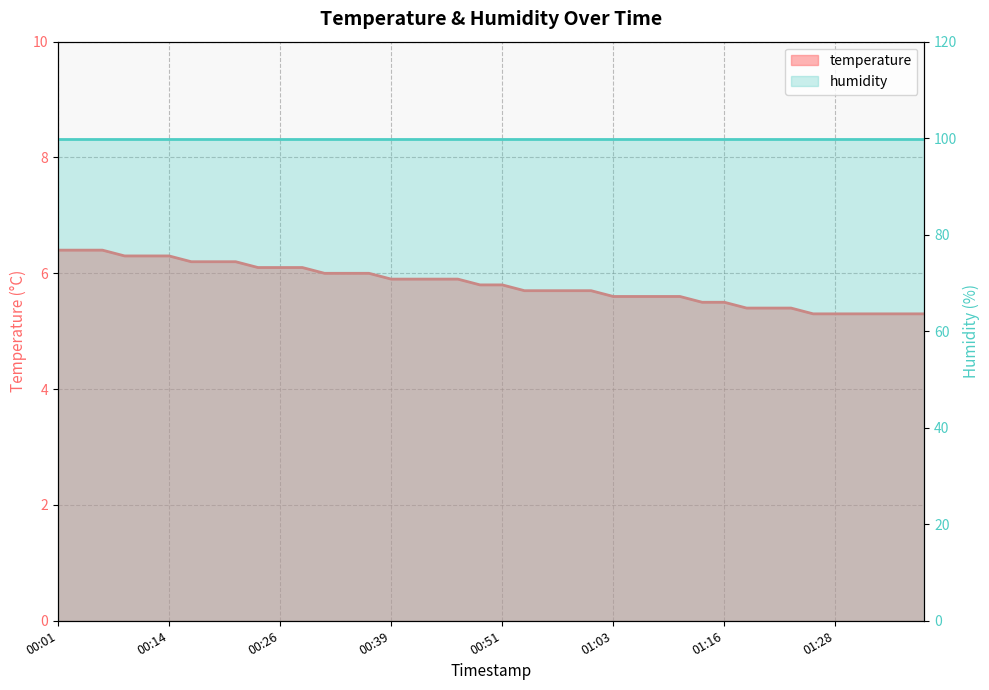

What is the sum of all values?

232.4